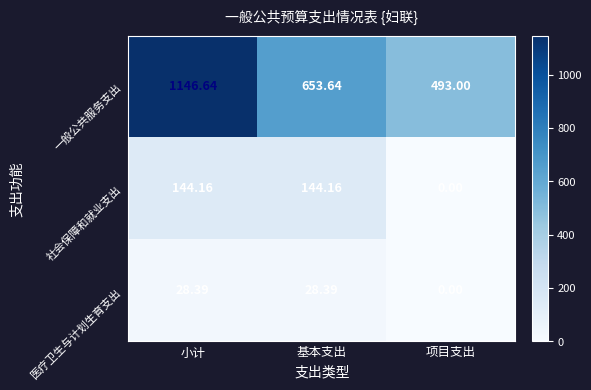

Which series has the widest spread of values?

一般公共服务支出